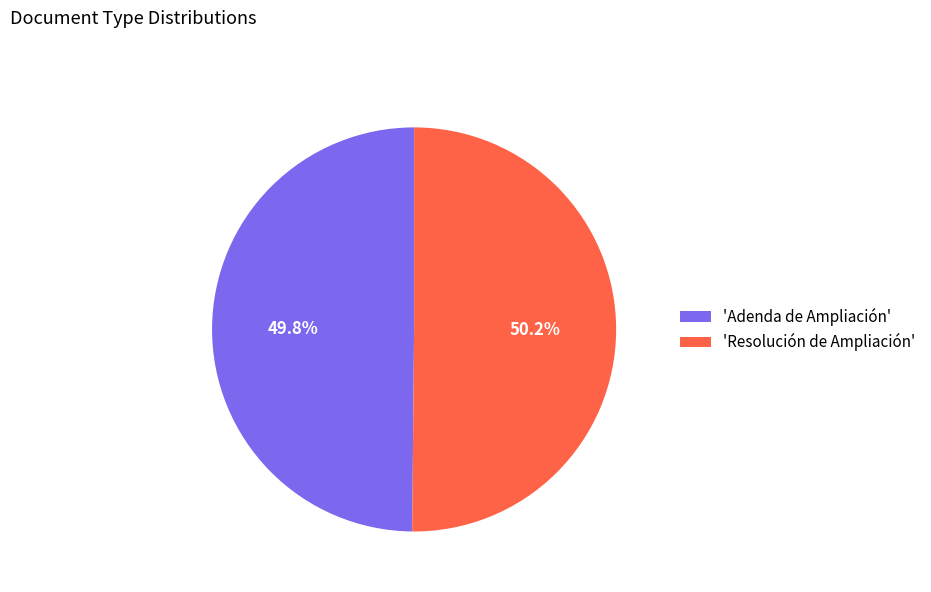

What is the ratio of the value at 'Adenda de Ampliación' to the value at 'Resolución de Ampliación'?

1.0